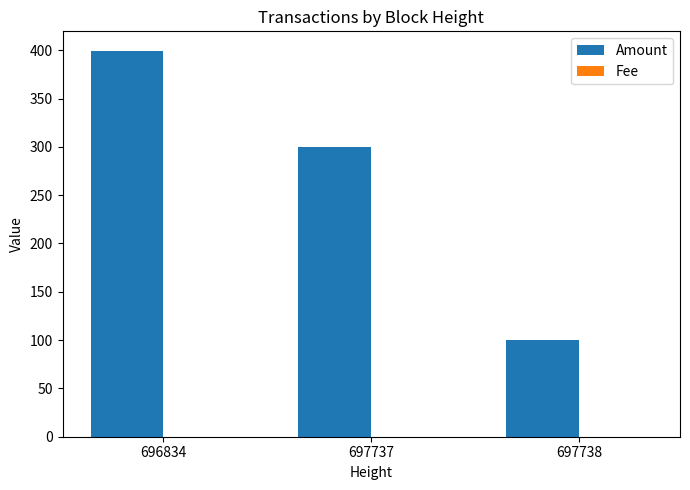

Where is Amount nearest to the value 249?

697737